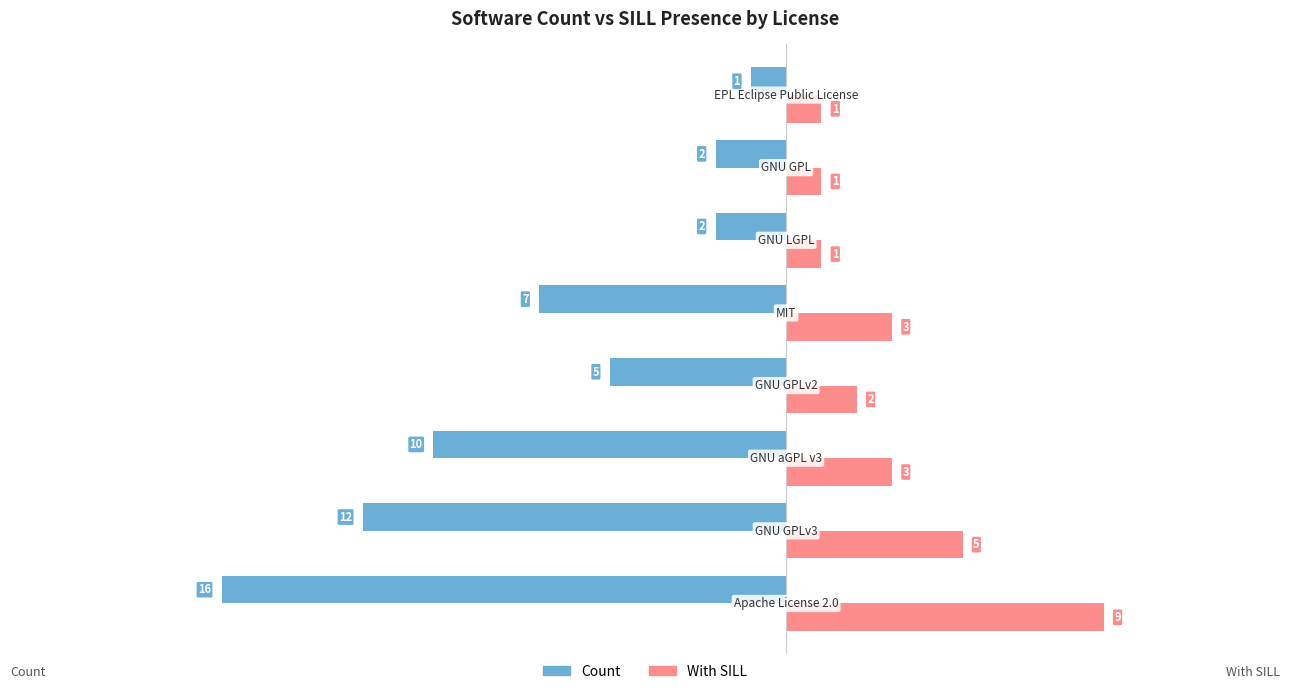

What is the maximum value for With SILL?

9